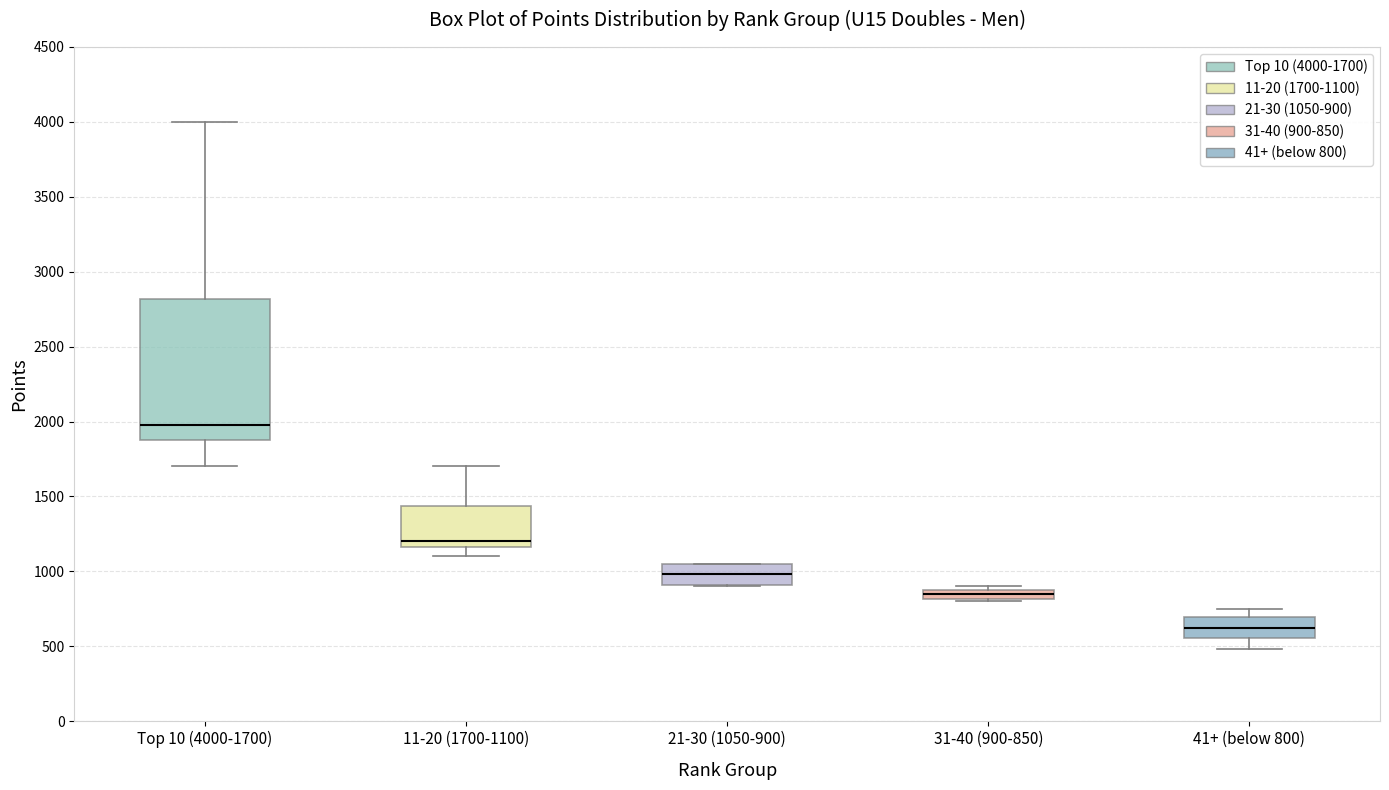

Which box's median line is the lowest?

41+ (below 800)